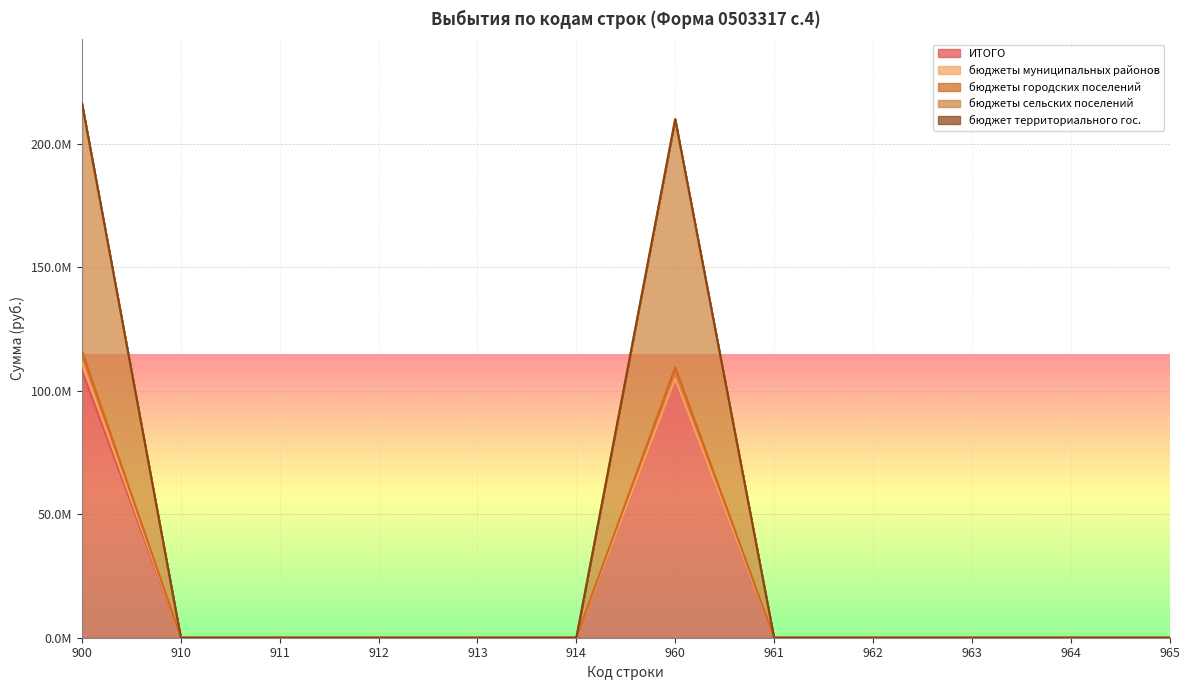

What is the maximum value shown in the chart?

216488802.9